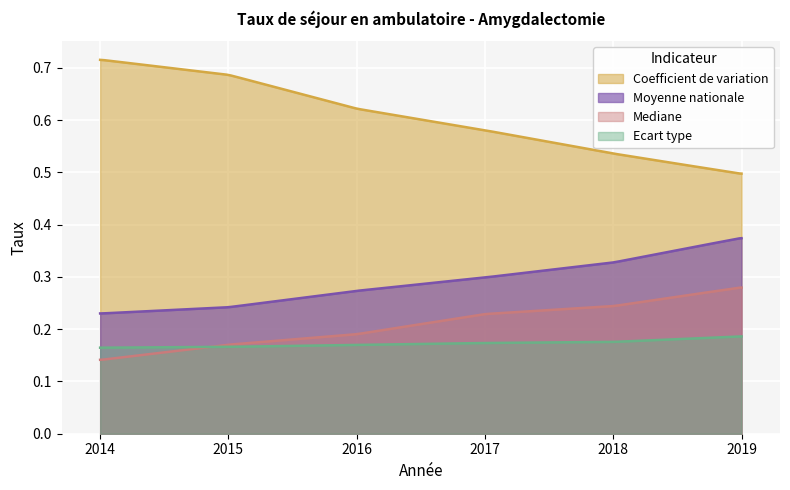

What is the highest value of the Moyenne nationale series?

0.4